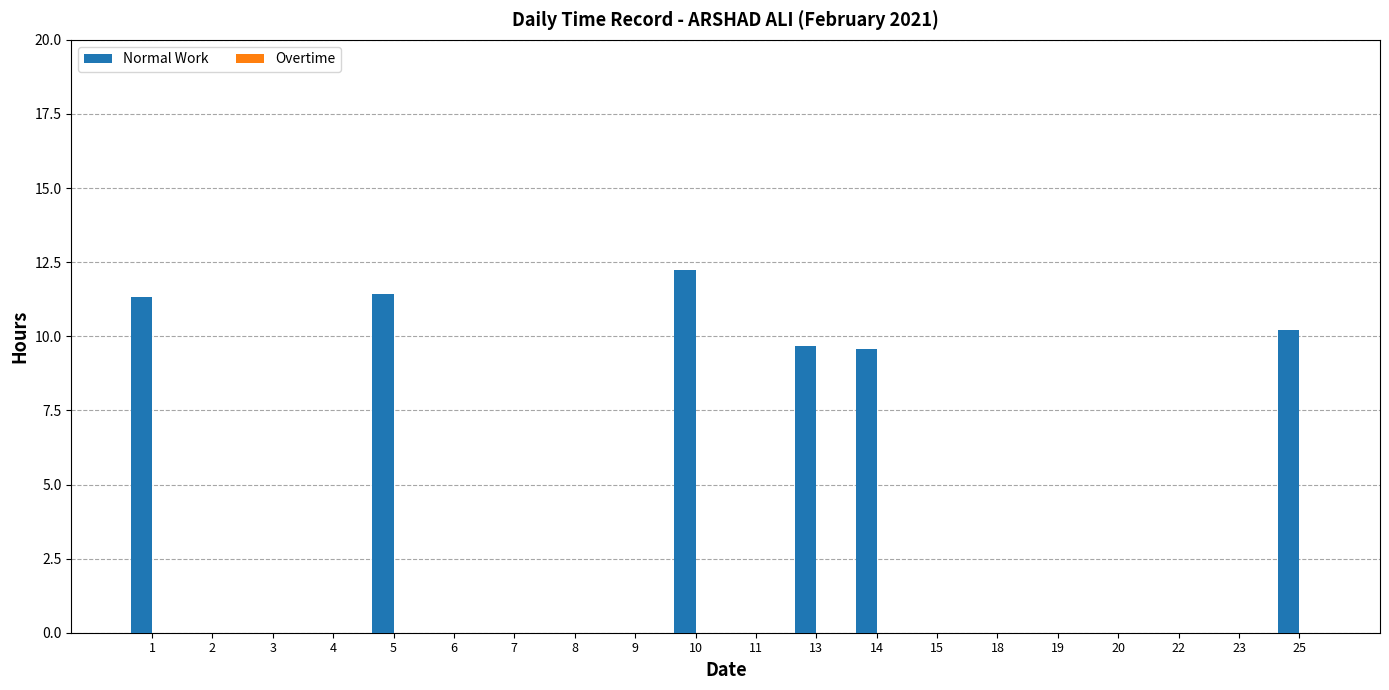

The chart shows a value of 0.0 at 2. True or false?

True